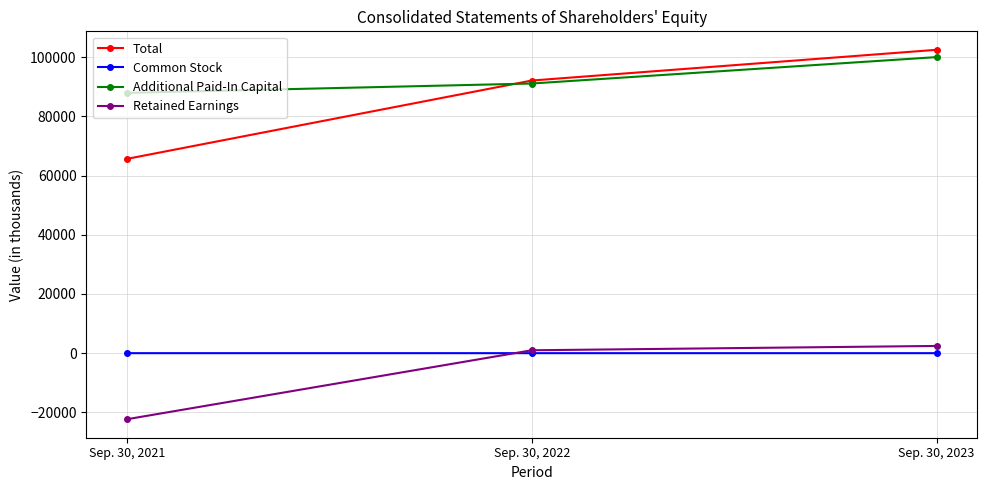

List the labels in order of Additional Paid-In Capital value, smallest first.

Sep. 30, 2021, Sep. 30, 2022, Sep. 30, 2023